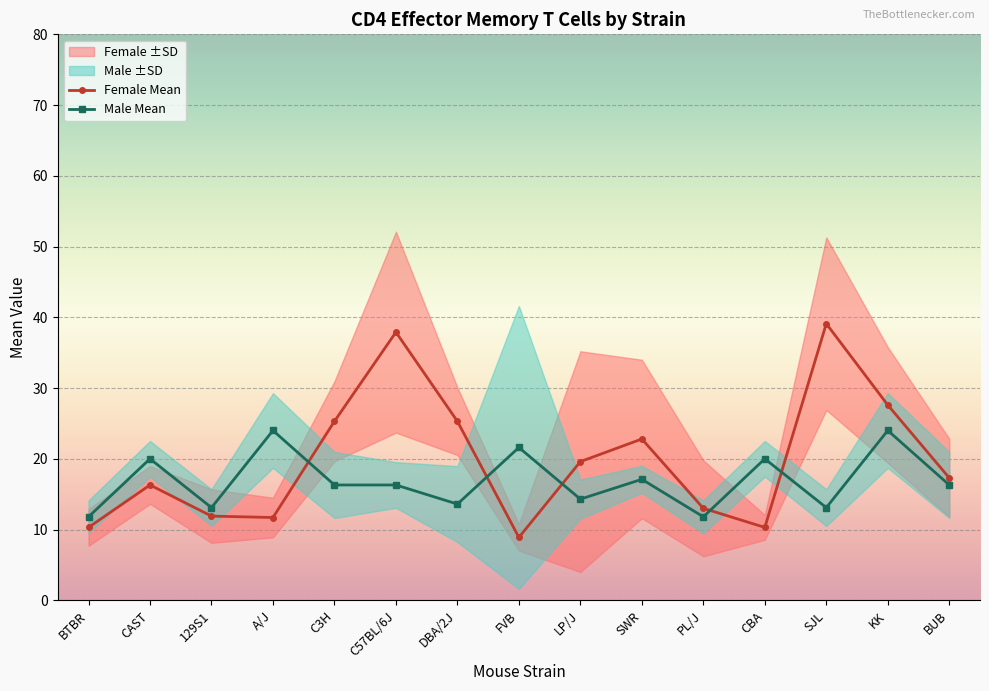

Where is the first local maximum for Female Mean?

CAST